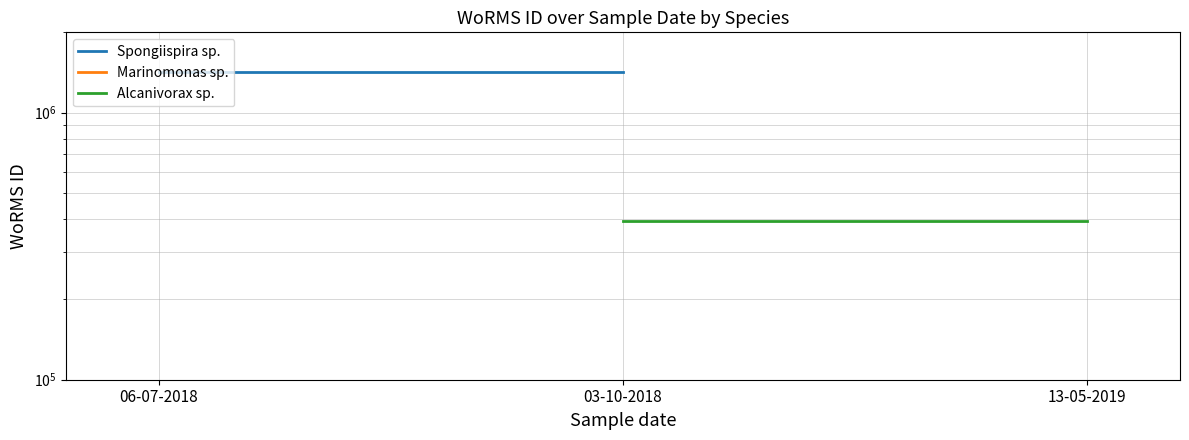

What is the sum of the Spongiispira sp. values at 03-10-2018 and 06-07-2018?

2849782